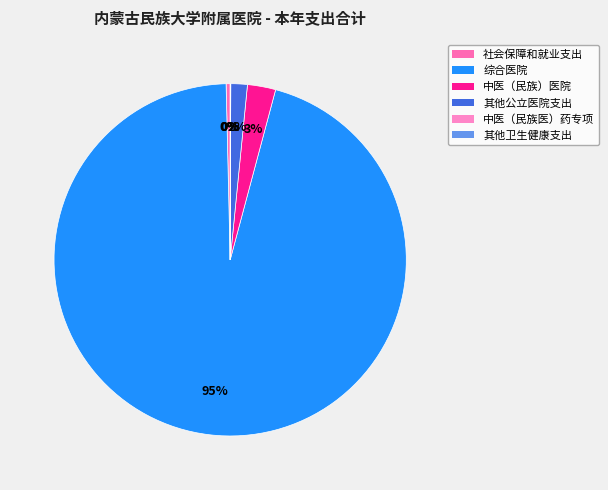

Is the sum of 其他卫生健康支出 and 中医（民族医）药专项 greater than half?

No